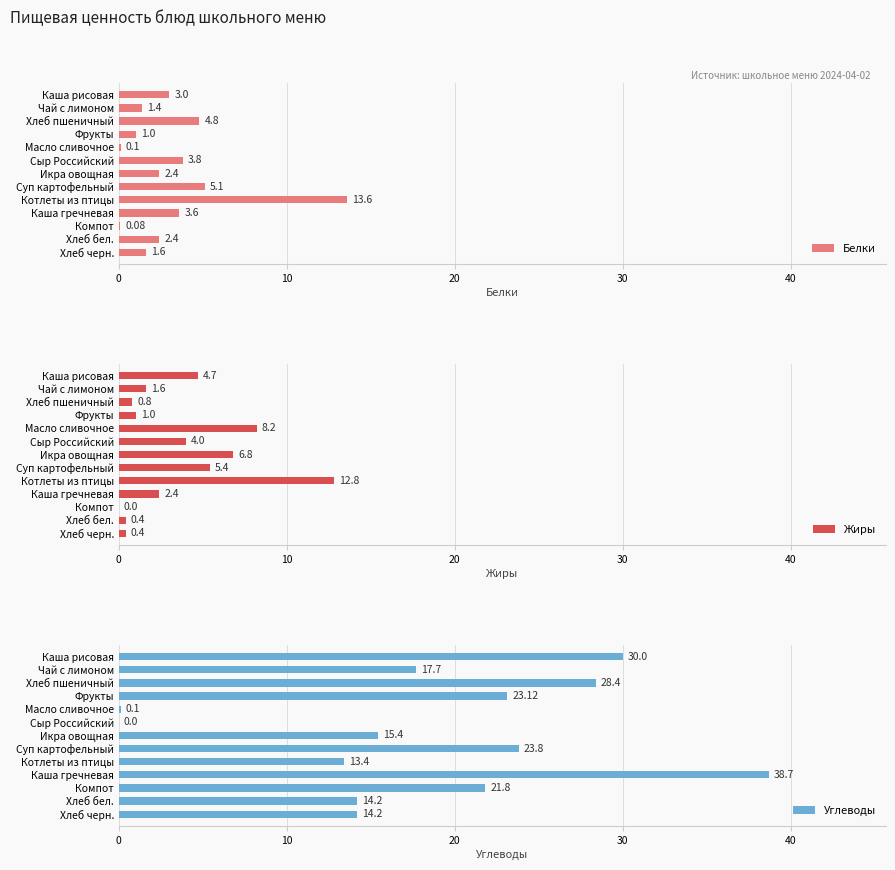

Reading left to right, extract all data points from this chart.

Белки: 3.0	1.4	4.8	1.0	0.1	3.8	2.4	5.1	13.6	3.6	0.1	2.4	1.6
Жиры: 4.7	1.6	0.8	1.0	8.2	4.0	6.8	5.4	12.8	2.4	0.0	0.4	0.4
Углеводы: 30.0	17.7	28.4	23.1	0.1	0.0	15.4	23.8	13.4	38.7	21.8	14.2	14.2